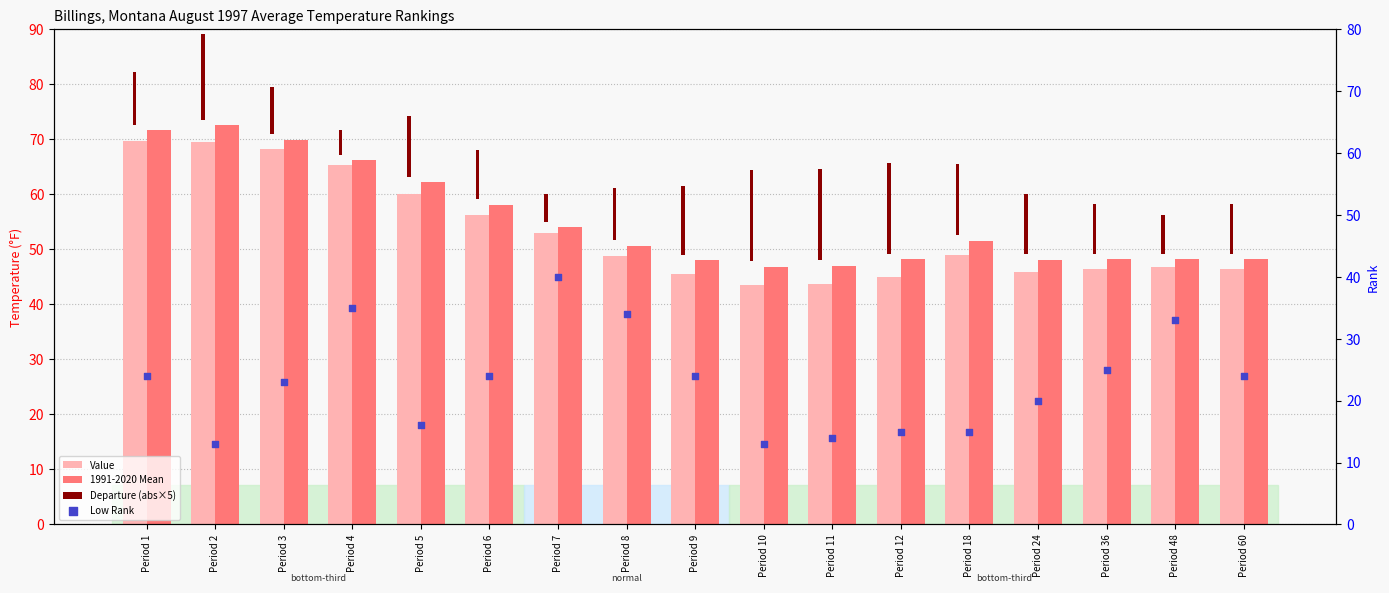

Is the value of Value at Period 9 greater than the value of 1991-2020 Mean at Period 18?

No